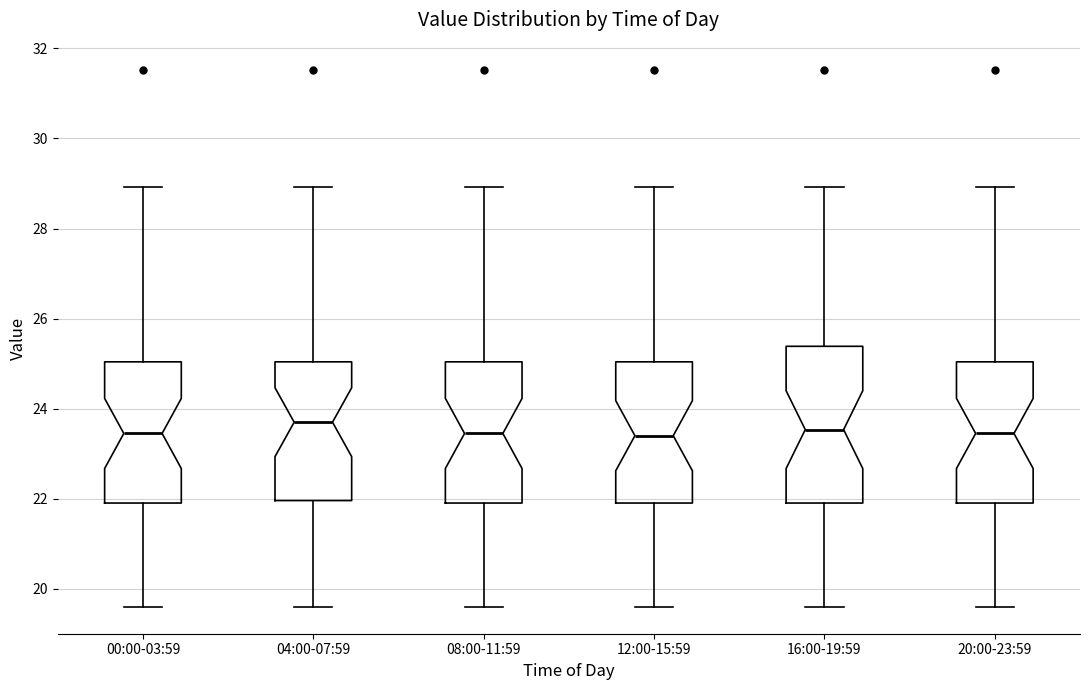

Reading left to right, read every box against the y-axis: the position of its median line, the range the box covers, and the ends of its whiskers. The values are not printed on the chart, so give them approximately, as read against the axis.

00:00-03:59: median 23.4, box 22.0 to 25.0, whiskers 19.6 to 29.0
04:00-07:59: median 23.8, box 22.0 to 25.0, whiskers 19.6 to 29.0
08:00-11:59: median 23.4, box 22.0 to 25.0, whiskers 19.6 to 29.0
12:00-15:59: median 23.4, box 22.0 to 25.0, whiskers 19.6 to 29.0
16:00-19:59: median 23.6, box 22.0 to 25.4, whiskers 19.6 to 29.0
20:00-23:59: median 23.4, box 22.0 to 25.0, whiskers 19.6 to 29.0